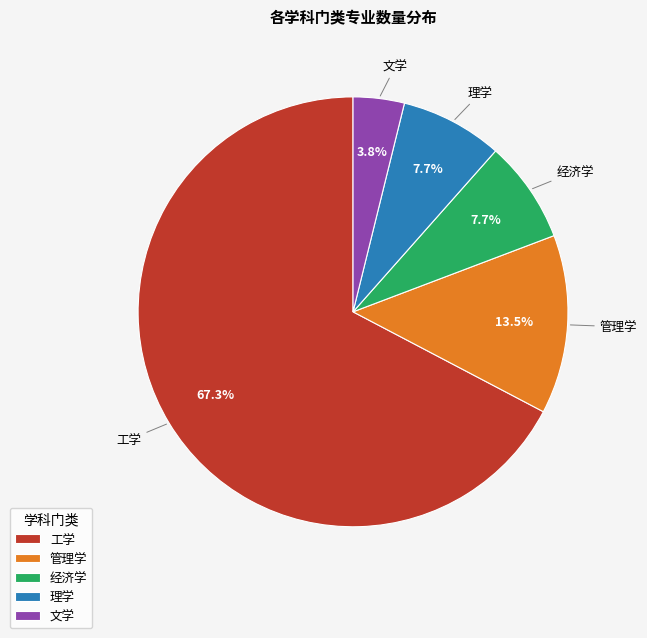

Which category has the smallest portion of the pie?

文学